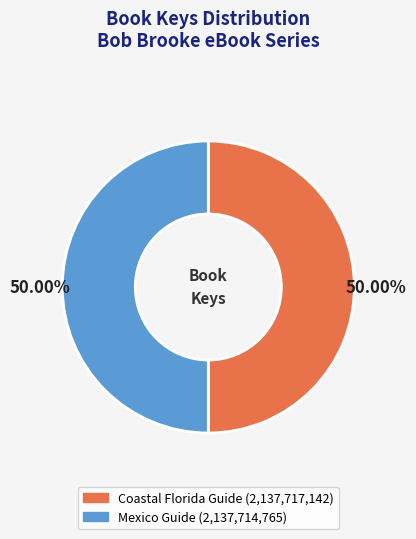

How many segments does this pie chart have?

2